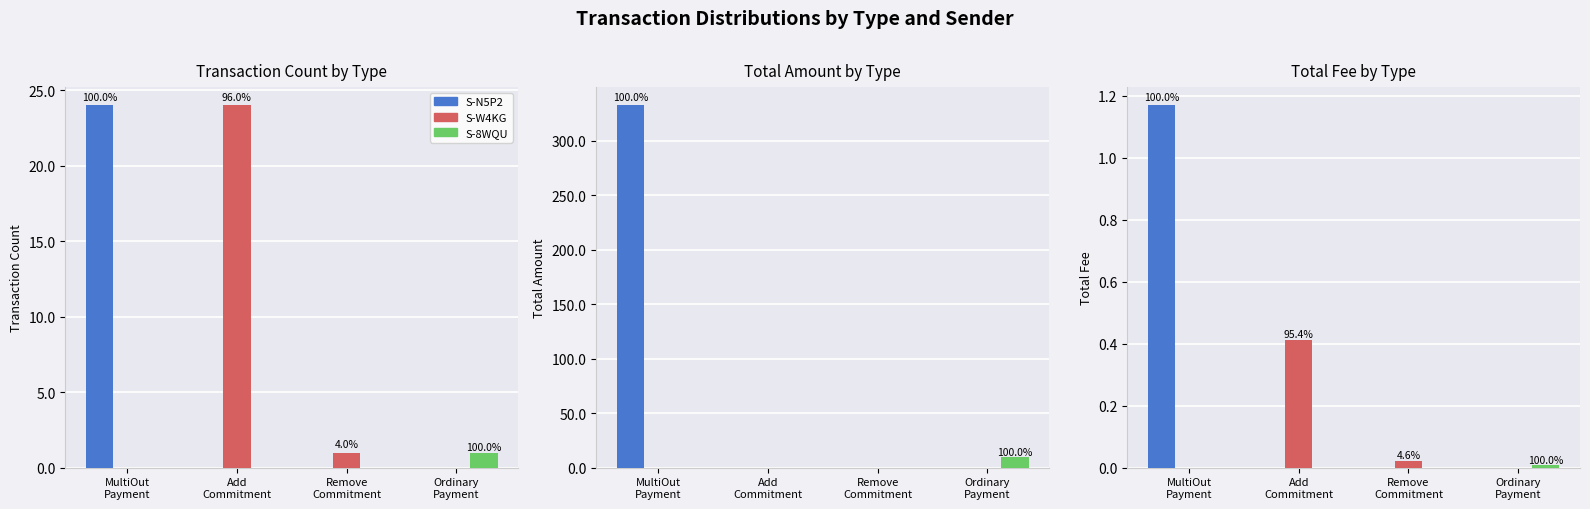

At which label is S-8WQU closest to 0?

MultiOut
Payment